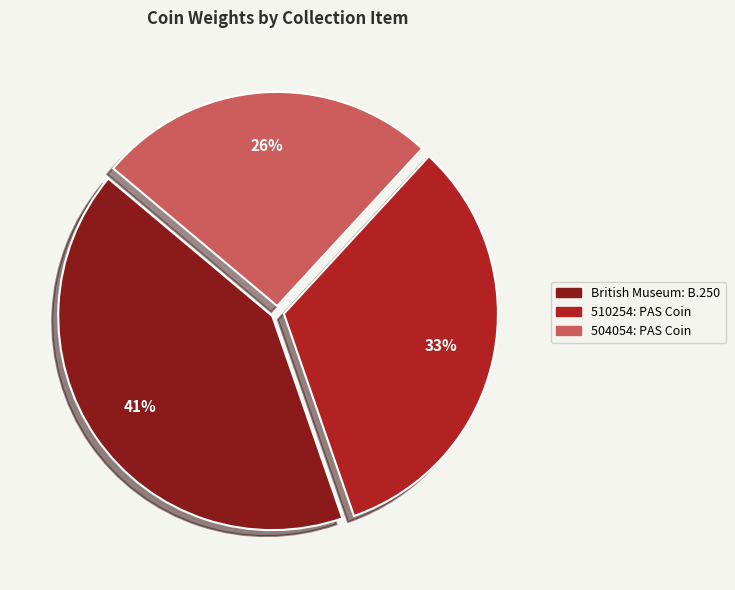

Does 510254: PAS Coin account for over 50% of the chart?

No